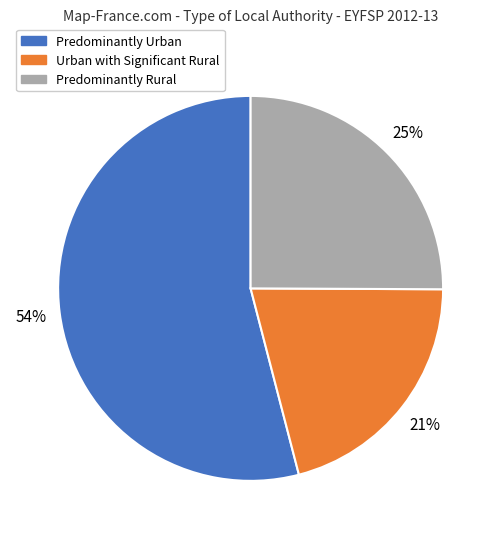

Rank the categories by value from lowest to highest.

Urban with Significant Rural, Predominantly Rural, Predominantly Urban